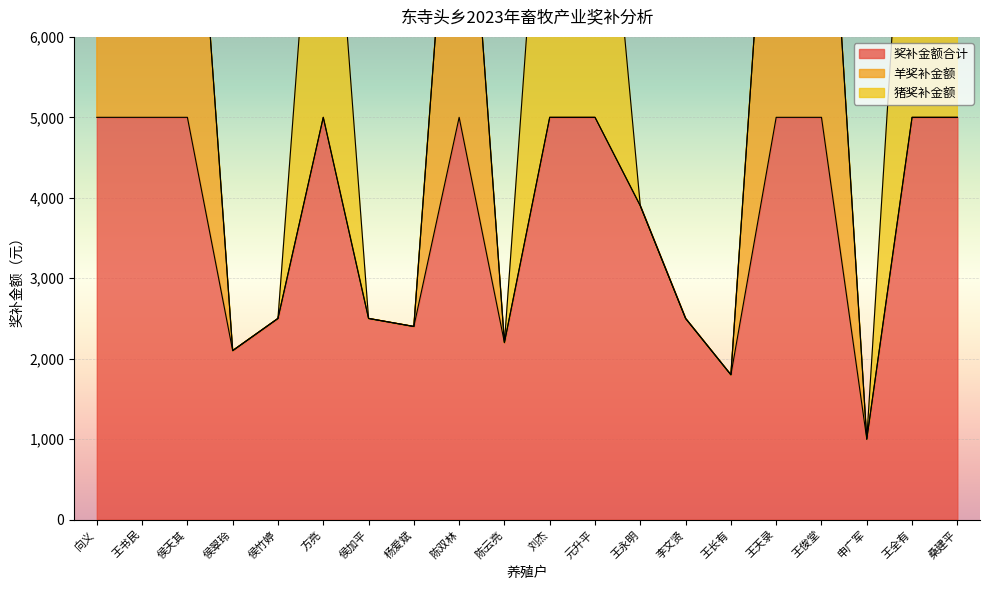

True or false: 羊奖补金额 has more than 0 interior local peaks.

True